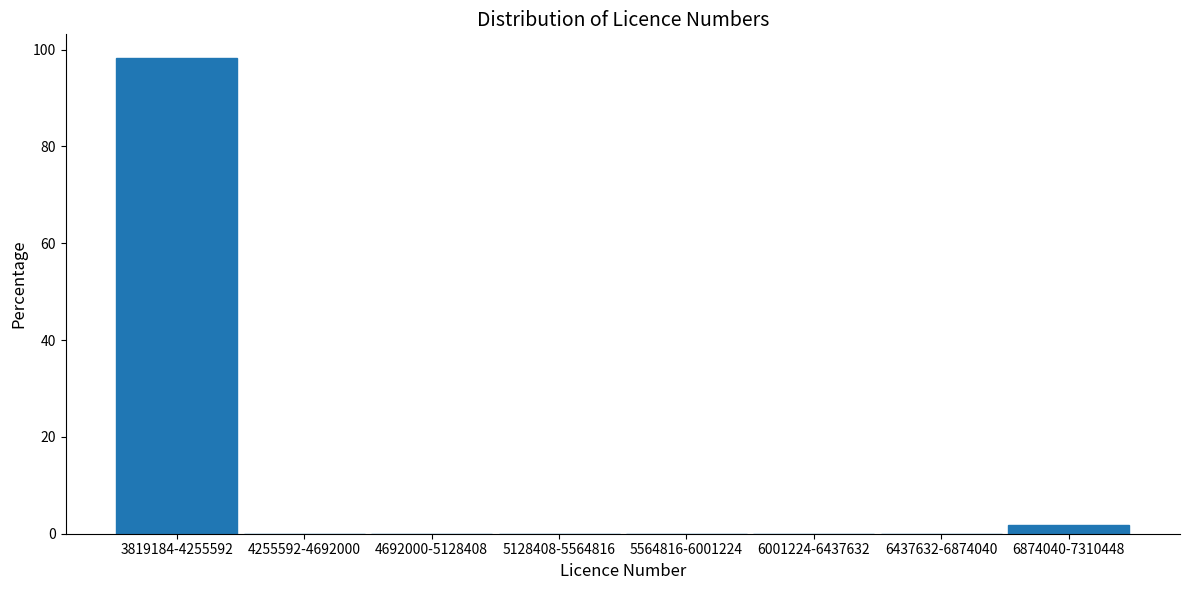

Reading left to right, transcribe all the data shown in this chart.

3819184-4255592=98.2	4255592-4692000=0.0	4692000-5128408=0.0	5128408-5564816=0.0	5564816-6001224=0.0	6001224-6437632=0.0	6437632-6874040=0.0	6874040-7310448=1.8